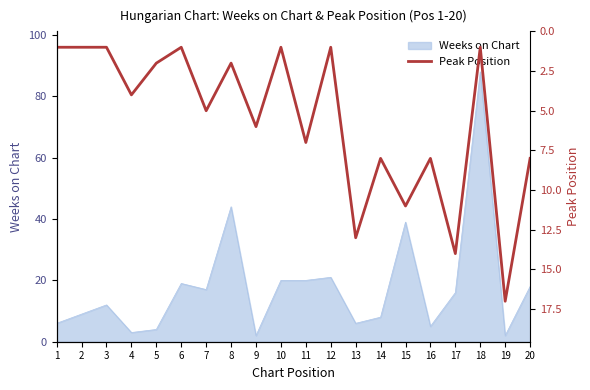

Is it true that Weeks on Chart equals 35 at 10?

False